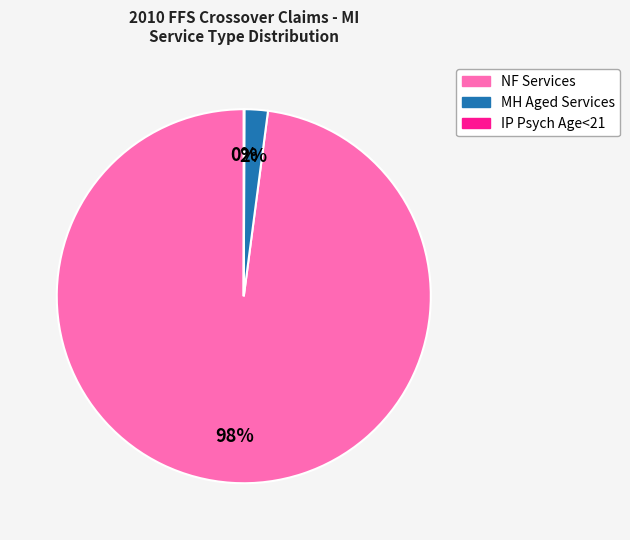

To the nearest percent, what portion does MH Aged Services represent?

2%